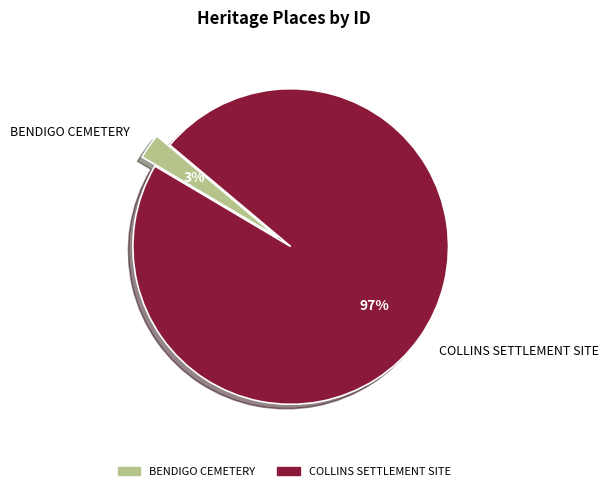

To the nearest percent, what is the average slice percentage?

50%